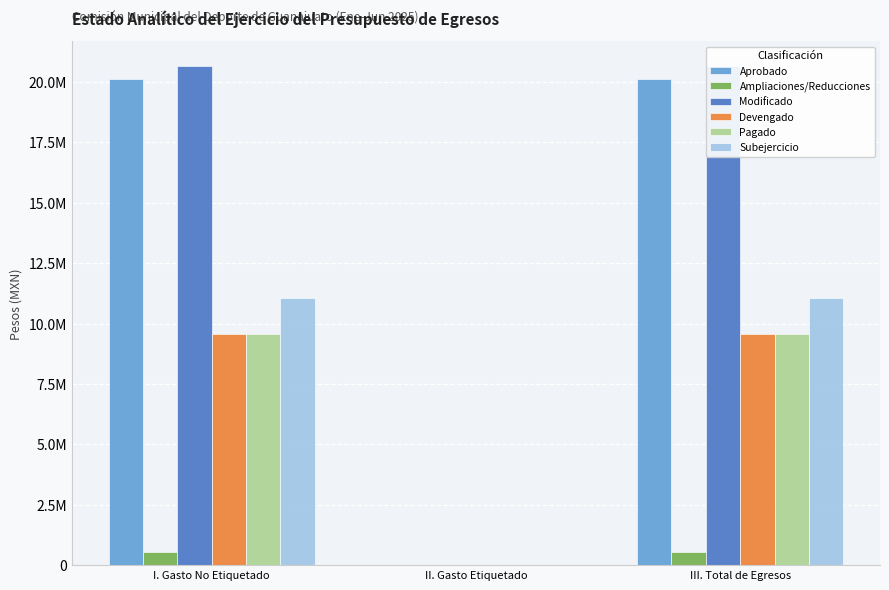

What is the value of the Pagado bar at the 1st from the left?

9569736.3